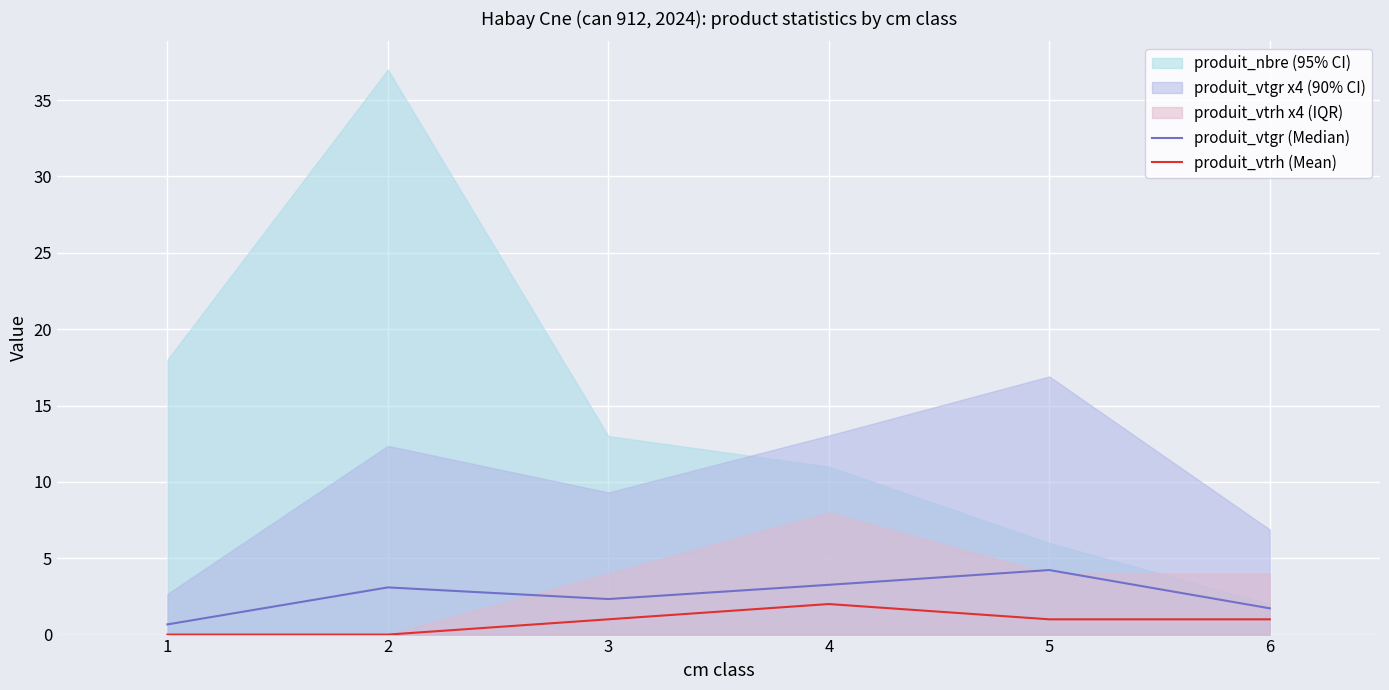

True or false: produit_vtrh (Mean) has a value of 1.0 at 3.

True